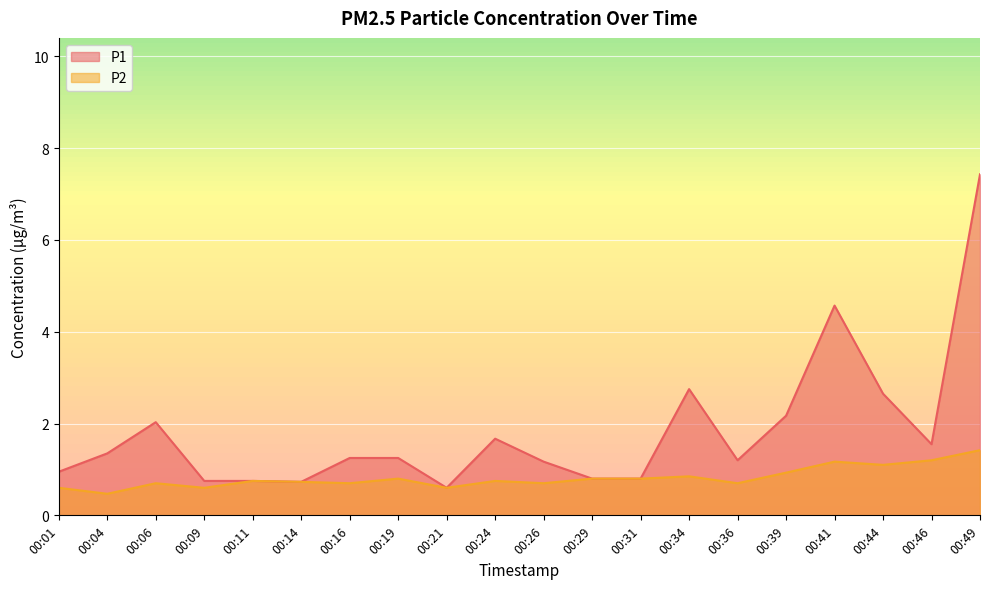

Where is the first local minimum for P1?

00:14